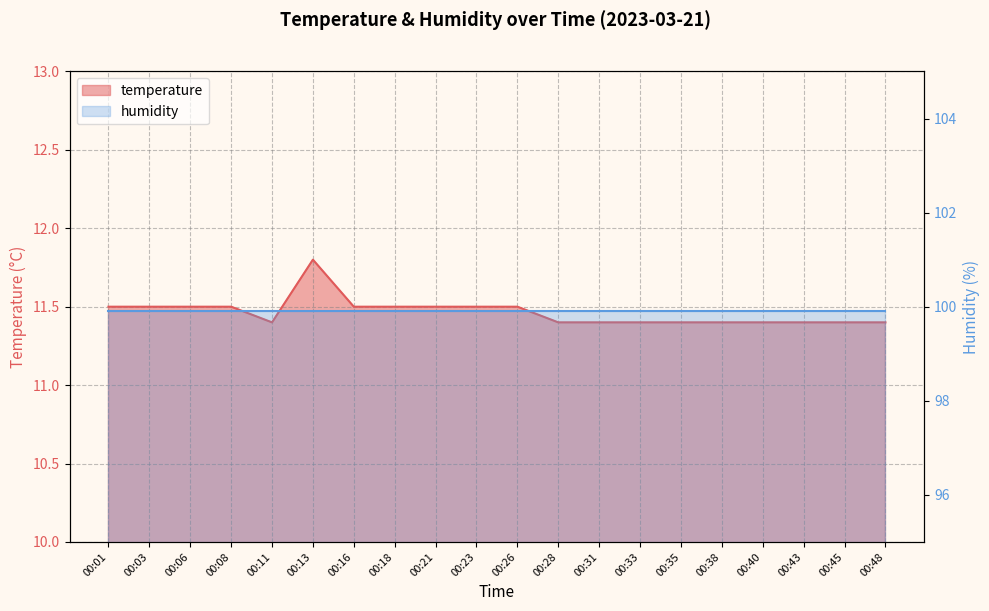

Which label corresponds to the largest value in the chart?

00:13